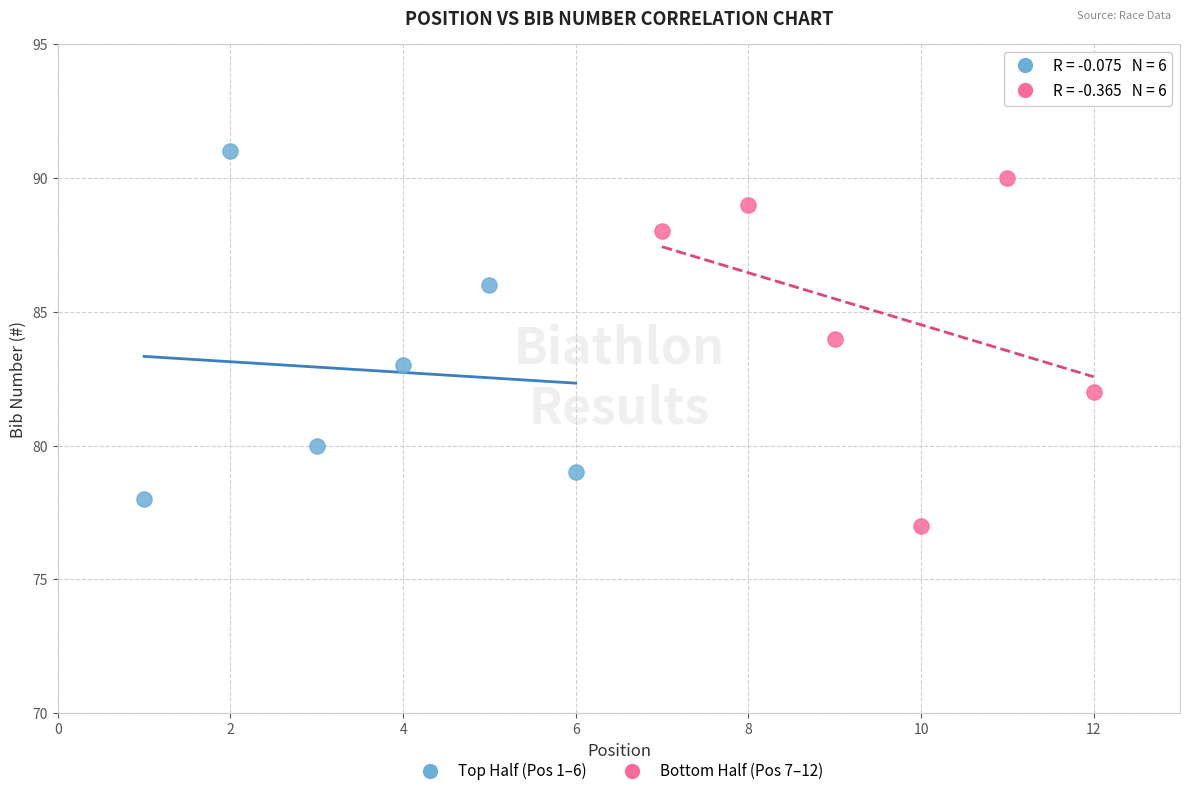

Which series contains the highest Y value?

Top Half (Pos 1–6)